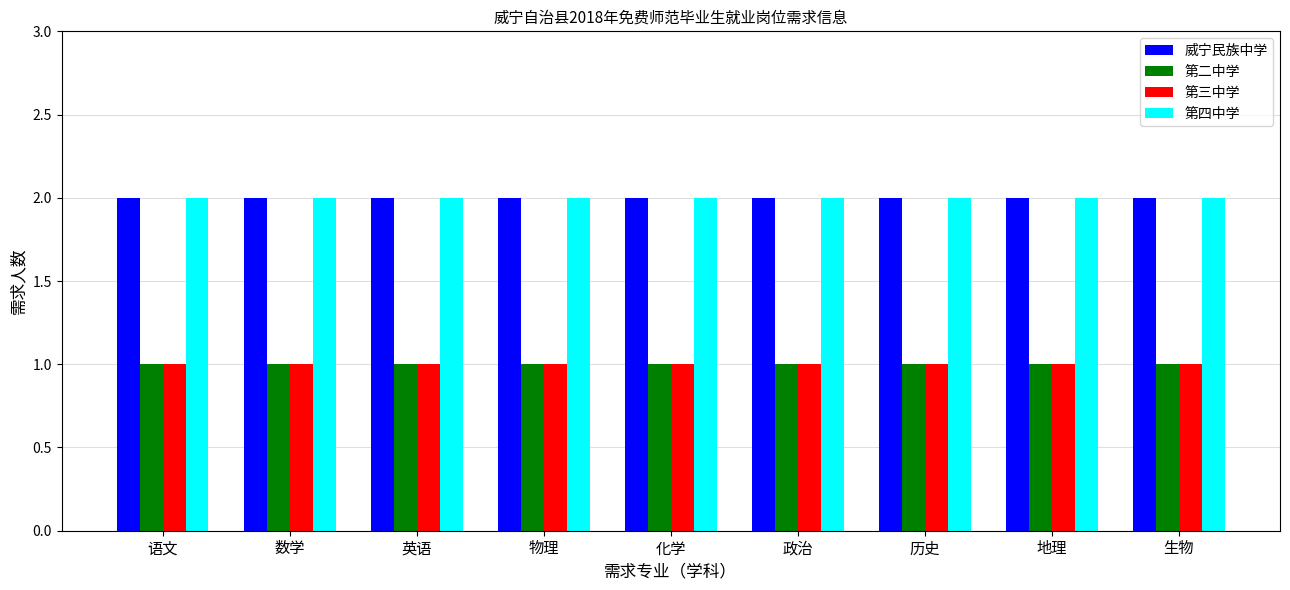

What is the sum of all 第二中学 values?

9